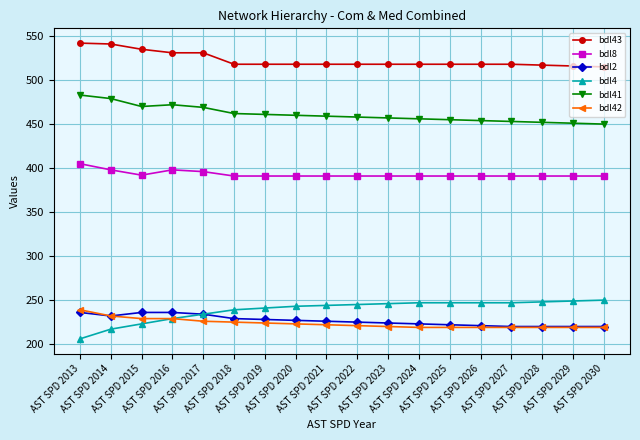

What is the maximum value shown in the chart?

542